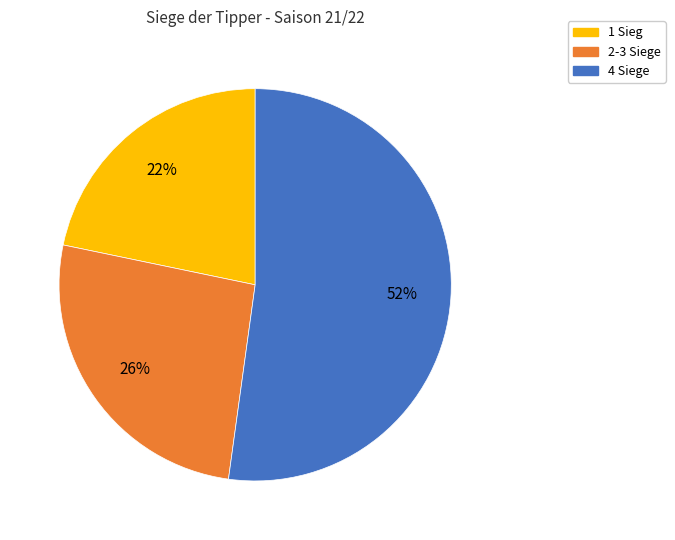

To the nearest percent, what is the average slice percentage?

33%